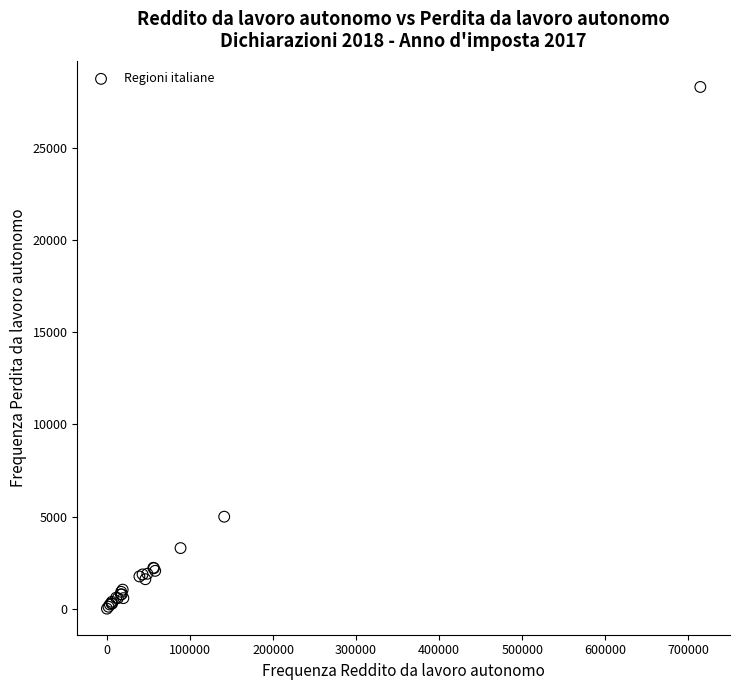

What Y value in the scatter plot is closest to 14164?

4993